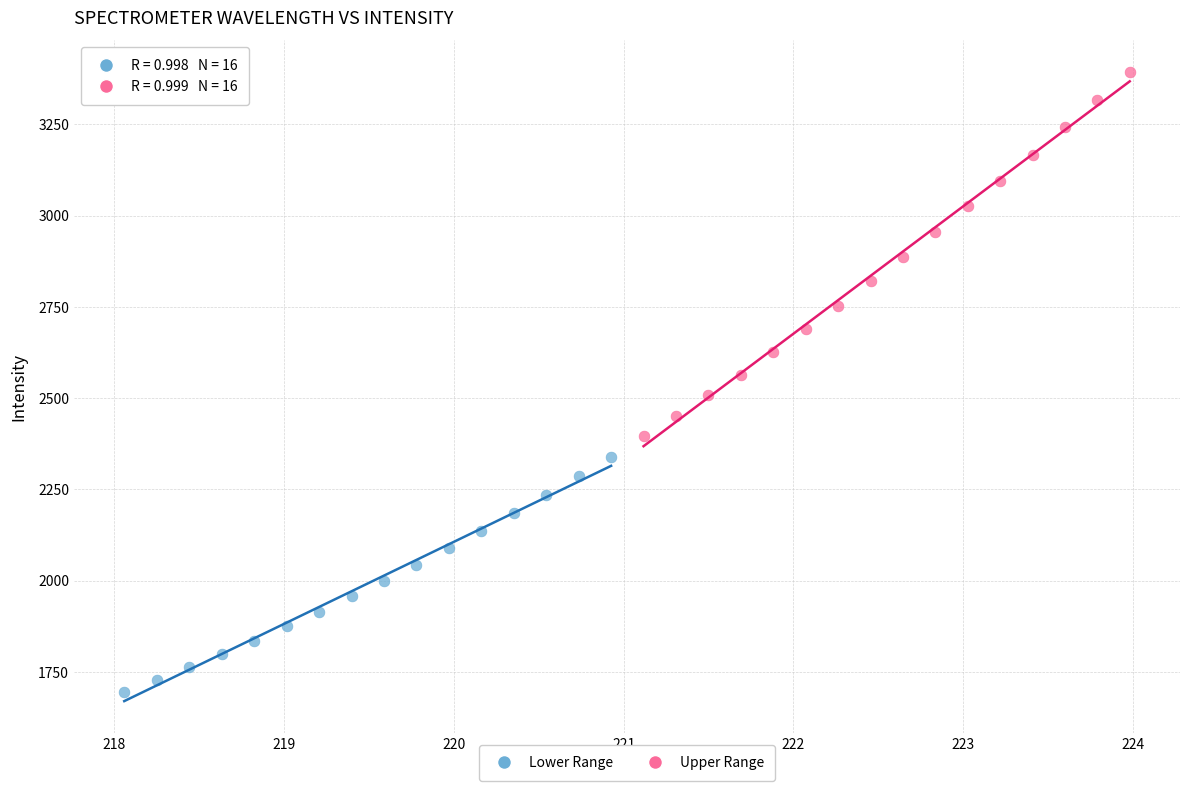

Which series contains the lowest Y value?

Lower Range